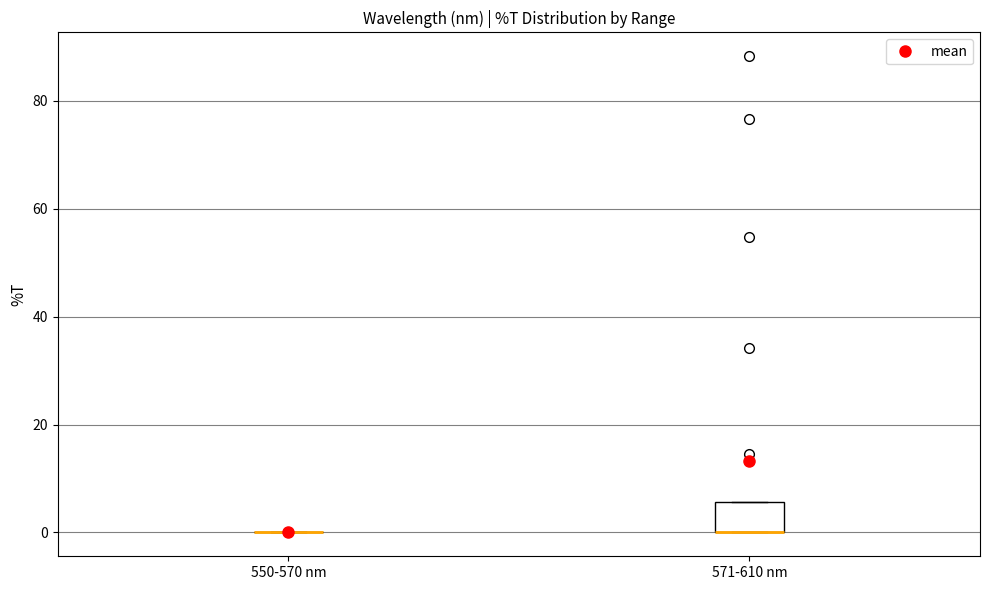

Reading left to right, read every box against the y-axis: the position of its median line, the range the box covers, and the ends of its whiskers. The values are not printed on the chart, so give them approximately, as read against the axis.

550-570 nm: box collapsed to a line at 0, whiskers 0 to 0
571-610 nm: median 0 (drawn on the box's lower edge), box 0 to 6, whiskers 0 to 6